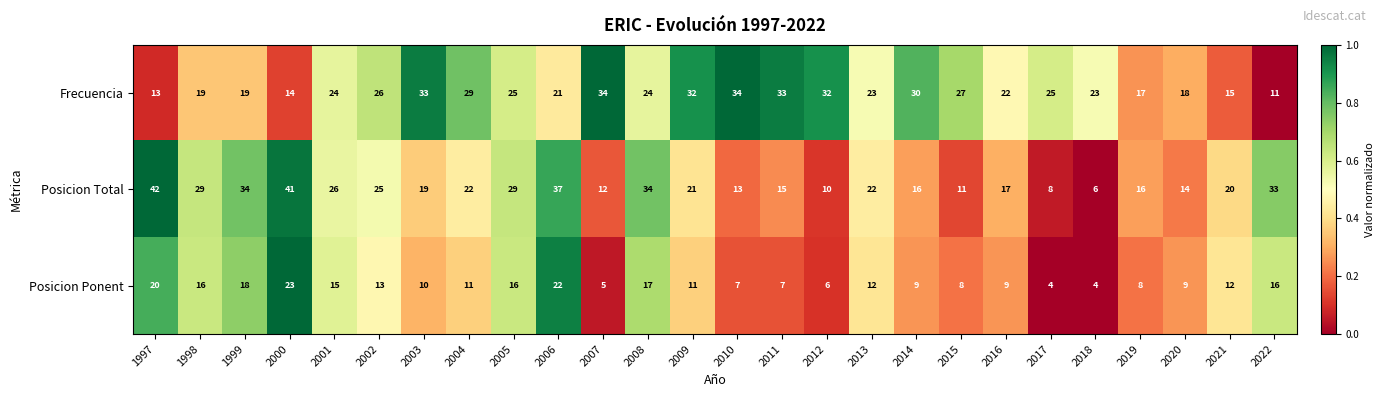

Which category has the highest value in the Posicion Ponent series?

2000